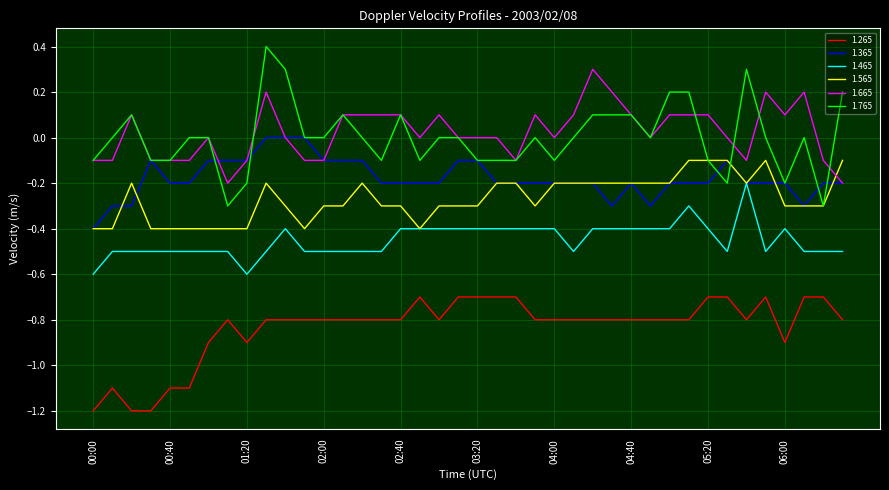

True or false: 1.665 and 1.465 intersect in this chart.

False